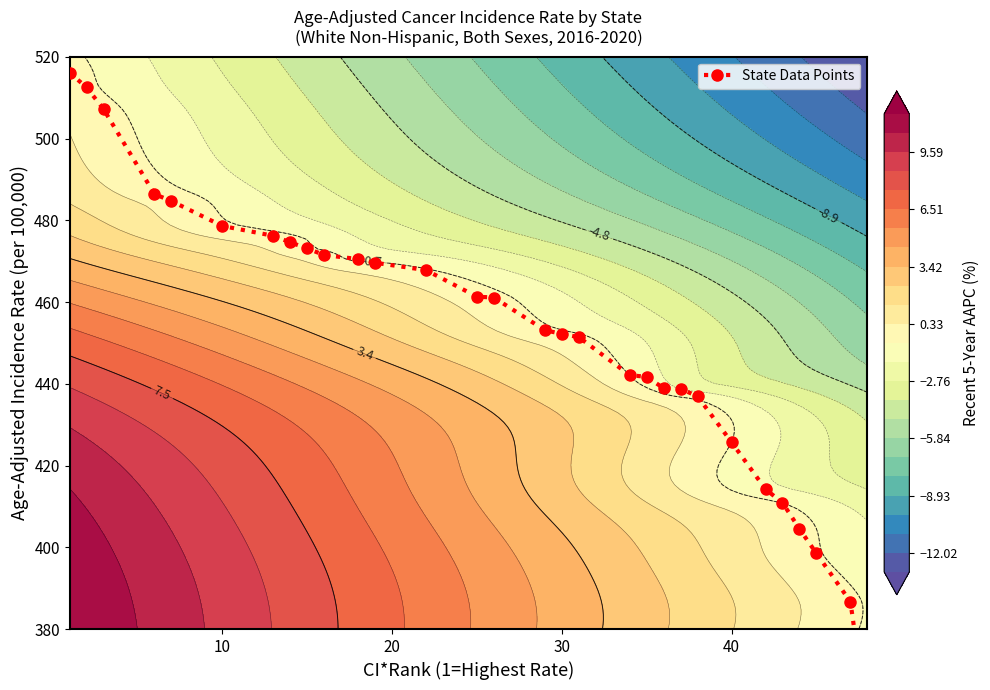

True or false: the data shows 138.8 at 40.

False